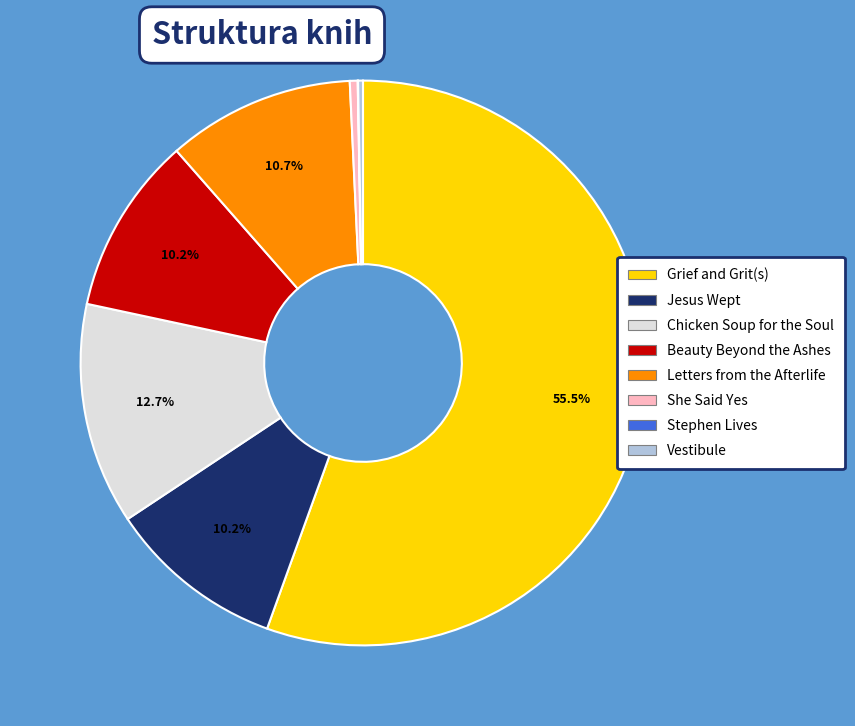

Which category has the biggest portion of the pie?

Grief and Grit(s)